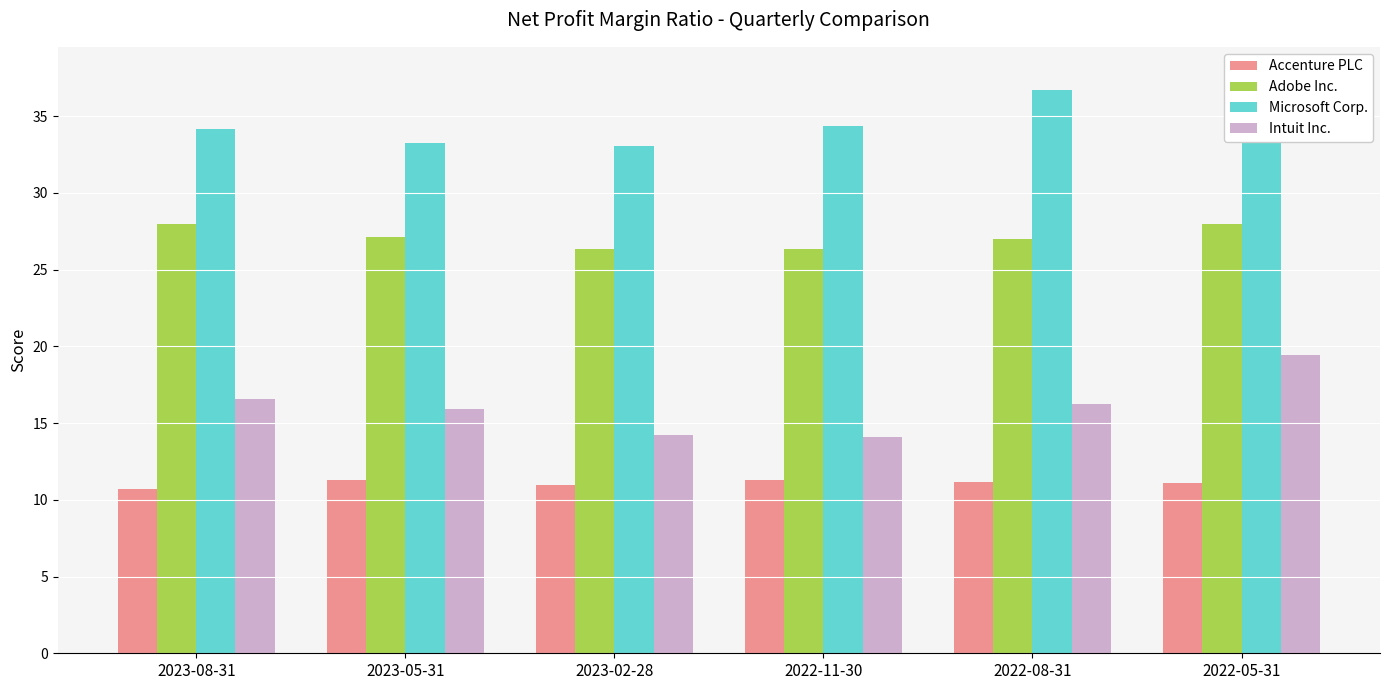

What is the greatest value displayed?

37.6